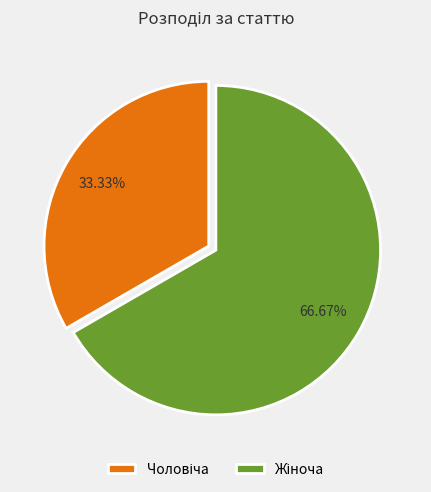

Is there a majority slice in this chart?

Yes